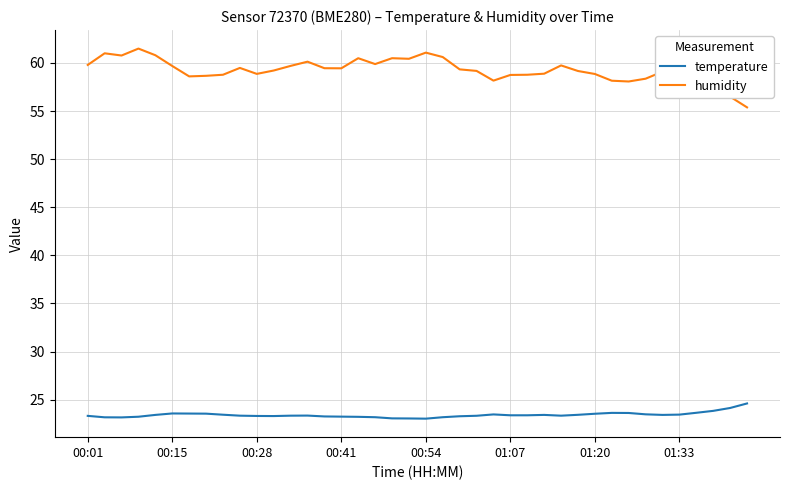

True or false: temperature and humidity cross at least once.

False